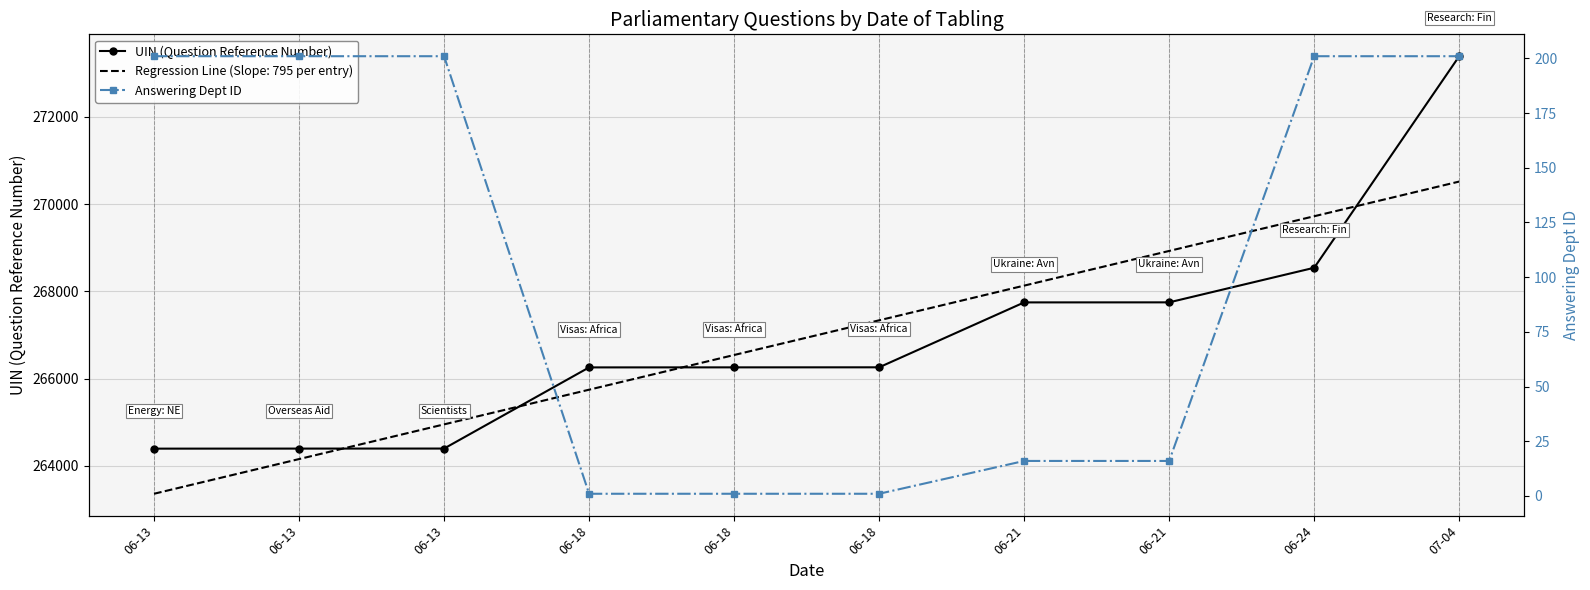

Reading left to right, what are all the values shown in this chart?

UIN (Question Reference Number): 06-13=264393	06-13=264394	06-13=264395	06-18=266255	06-18=266256	06-18=266257	06-21=267745	06-21=267746	06-24=268539	07-04=273388
Answering Dept ID: 06-13=201	06-13=201	06-13=201	06-18=1	06-18=1	06-18=1	06-21=16	06-21=16	06-24=201	07-04=201